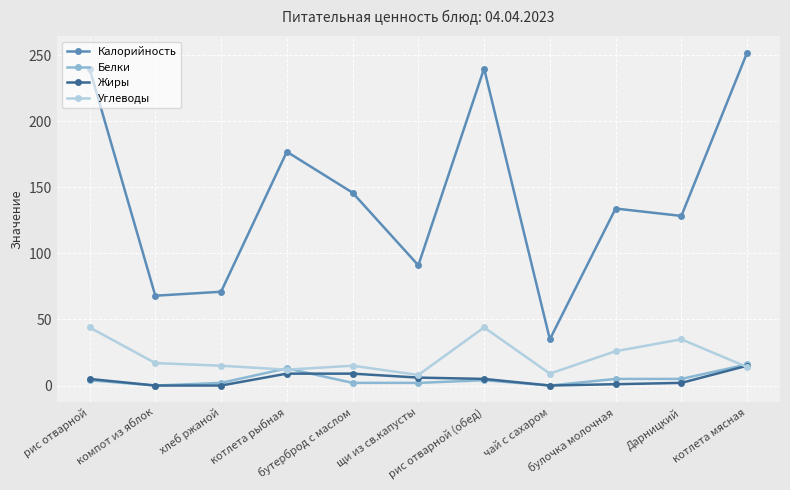

At which category does the chart reach its peak across all series?

котлета мясная